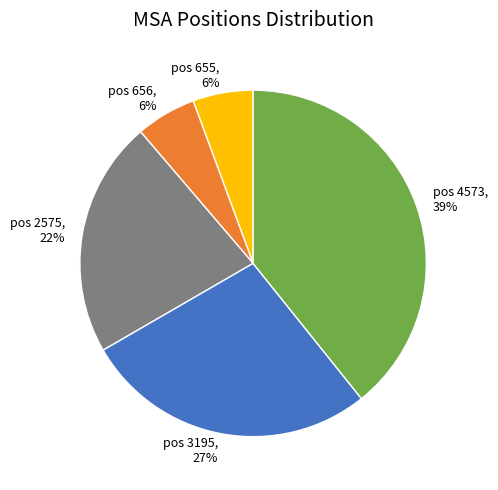

Is it true that pos 2575 is 13% of the pie?

False